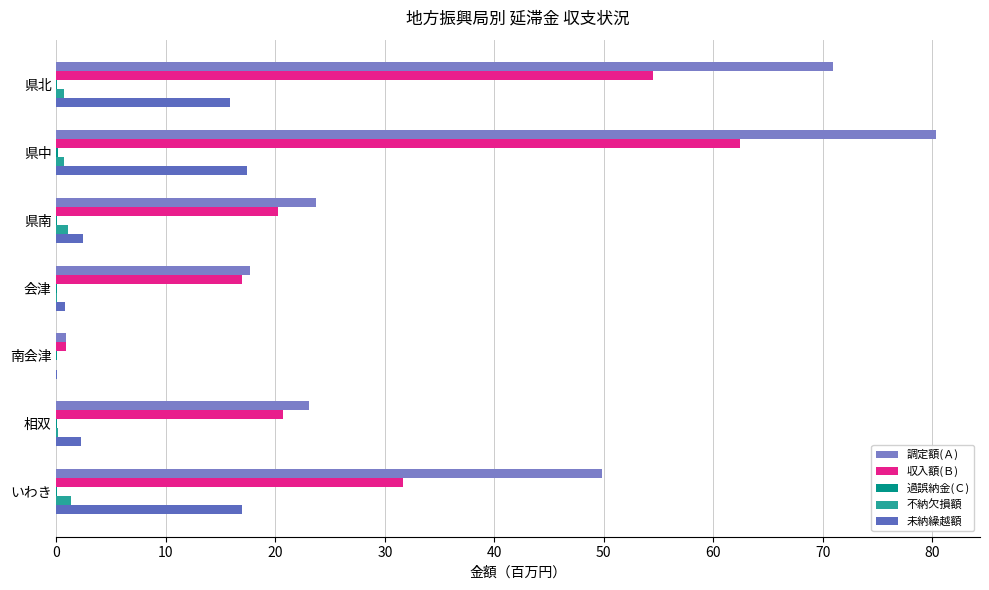

Reading right to left, extract all data points from this chart.

調定額(Ａ): 49.8	23.1	0.9	17.7	23.7	80.3	70.9
収入額(Ｂ): 31.6	20.7	0.8	16.9	20.3	62.4	54.5
過誤納金(Ｃ): 0.1	0.0	0.0	0.0	0.0	0.1	0.1
不納欠損額: 1.3	0.1	0.0	0.1	1.1	0.7	0.7
未納繰越額: 16.9	2.3	0.0	0.7	2.4	17.4	15.9